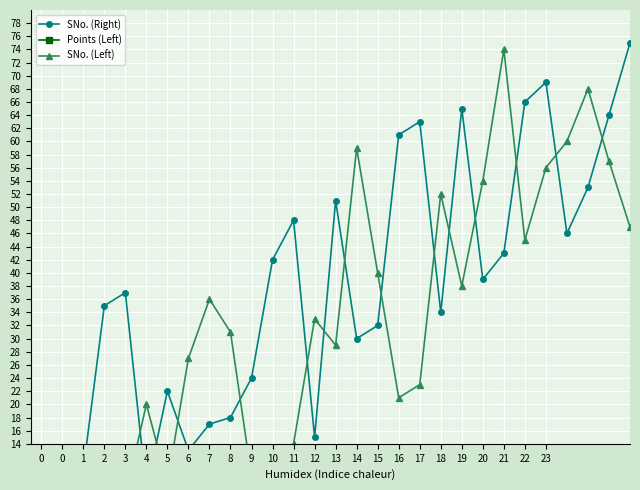

What is the maximum value for SNo. (Left)?

74.0